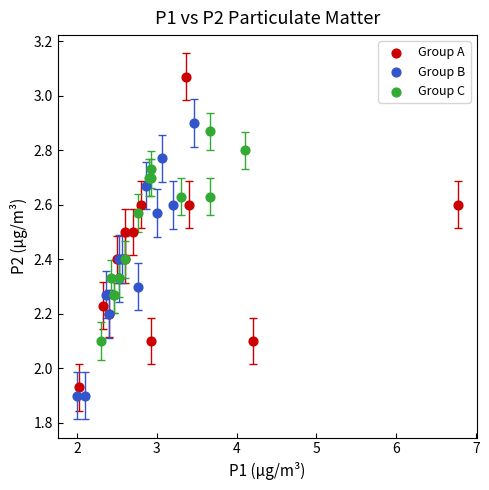

Which series reaches the maximum Y coordinate?

Group A